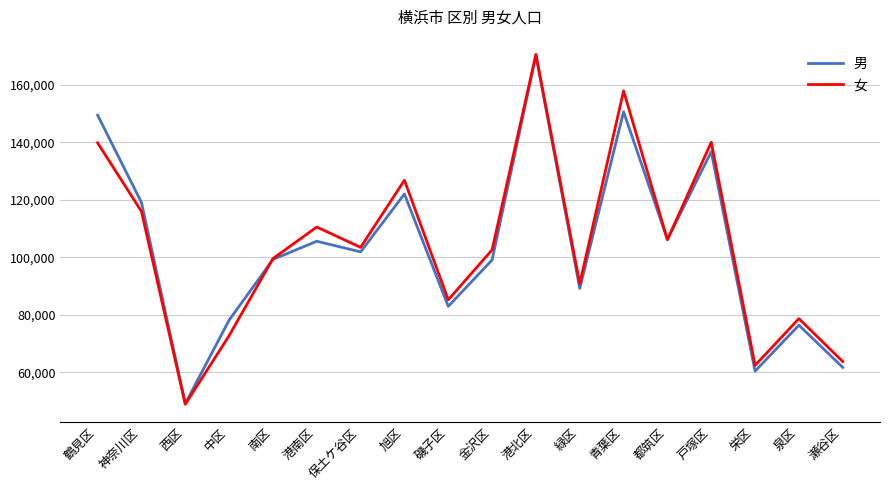

What is the sum of the 女 values at 金沢区 and 南区?

202249